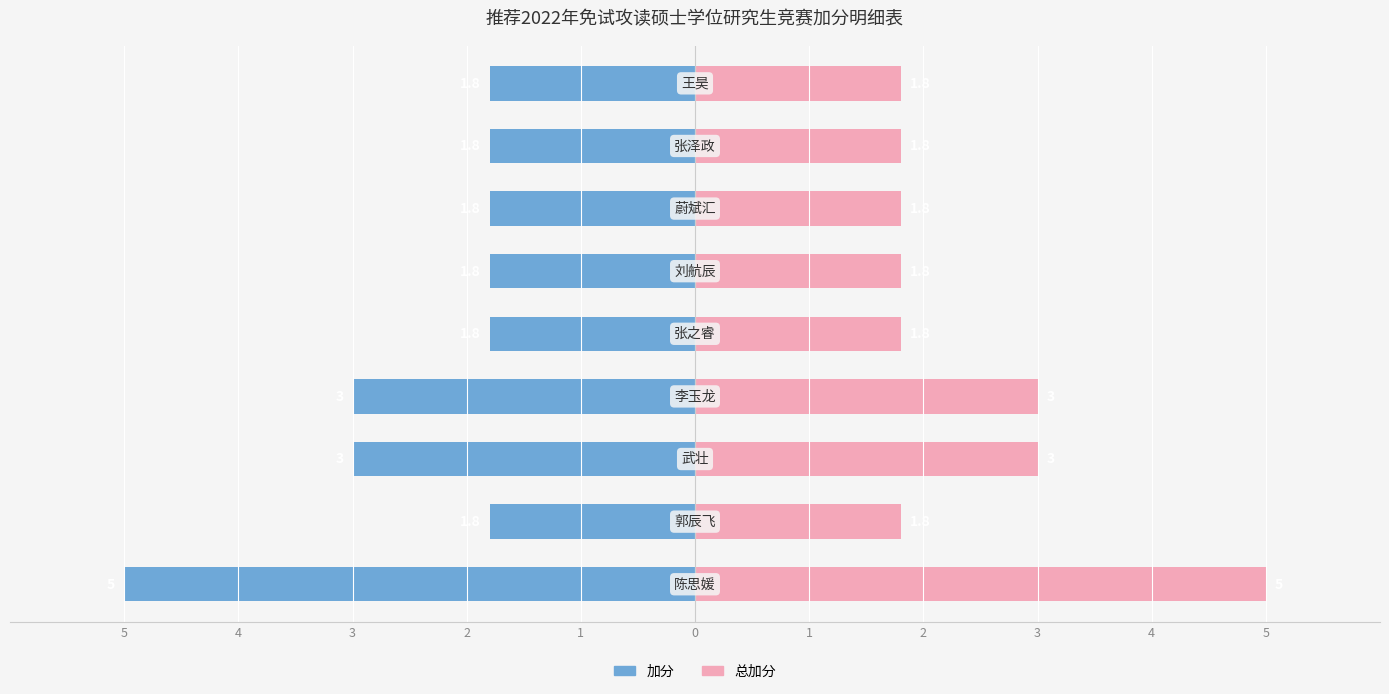

Rank the series by their maximum value, from lowest to highest.

加分, 总加分